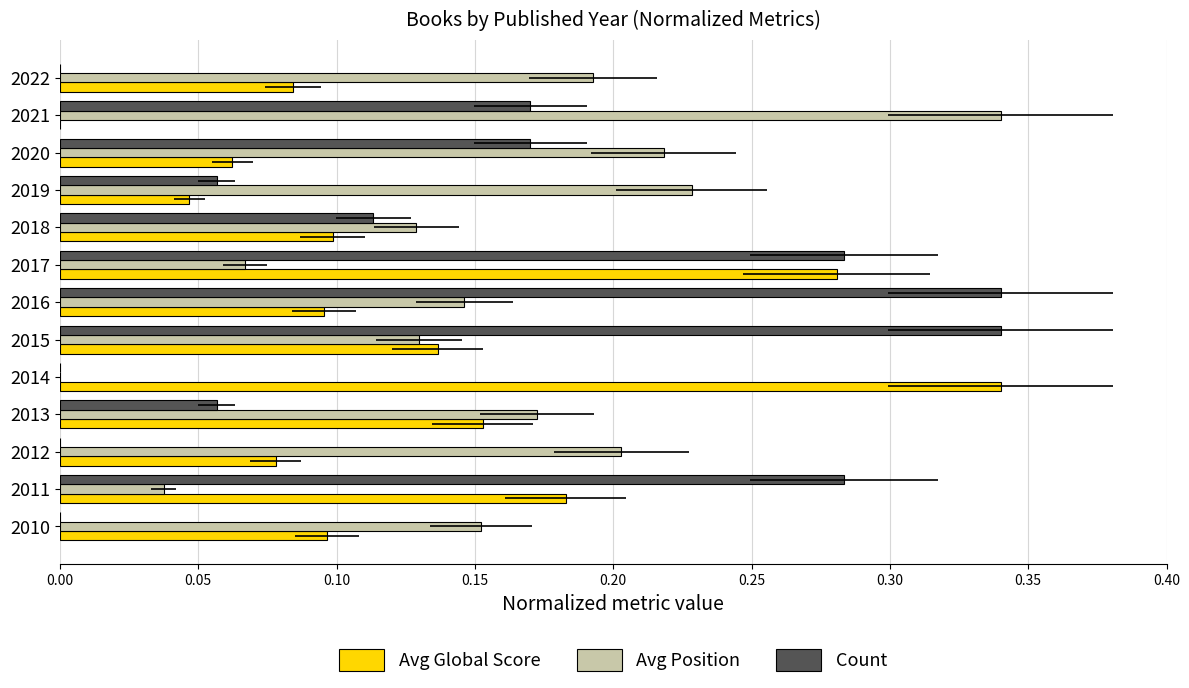

At how many categories does at least one series exceed 0?

13